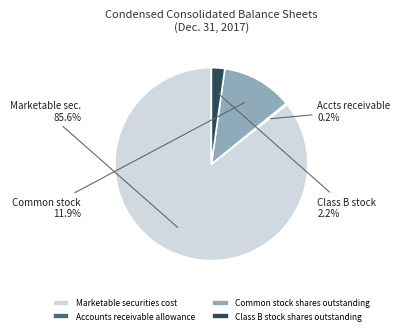

What is the largest slice in the pie chart?

Marketable securities cost